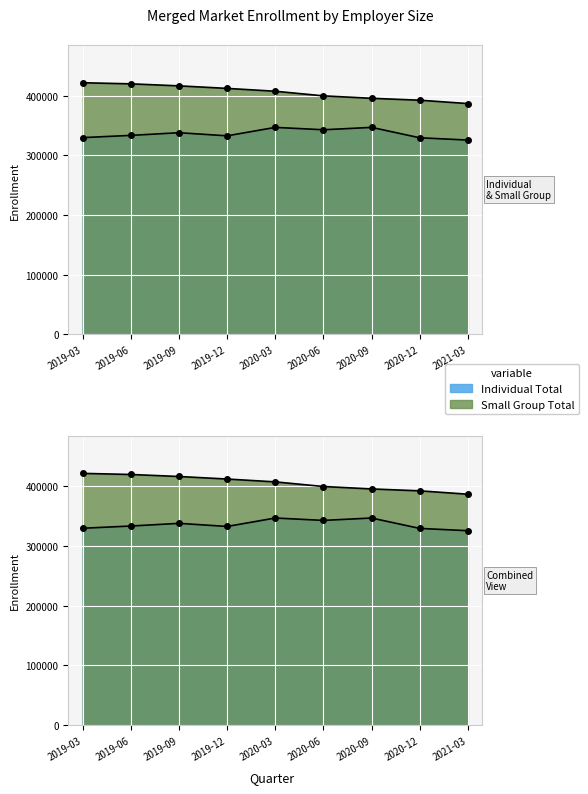

What is the value of the Individual Total point at the 7th from the left?

346952